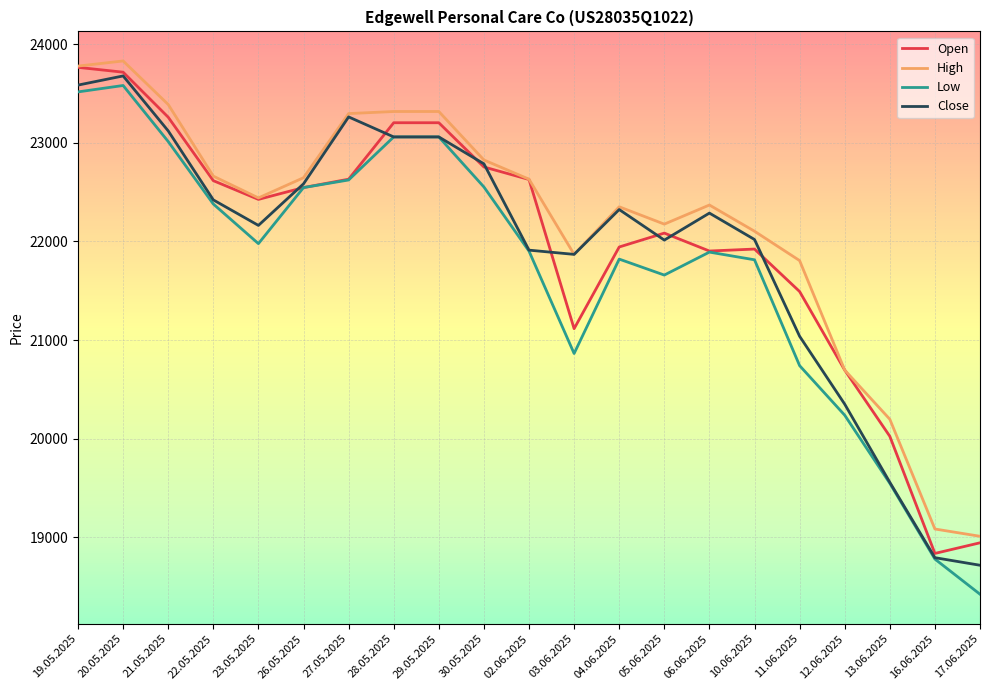

At how many categories does at least one series exceed 19260?

19